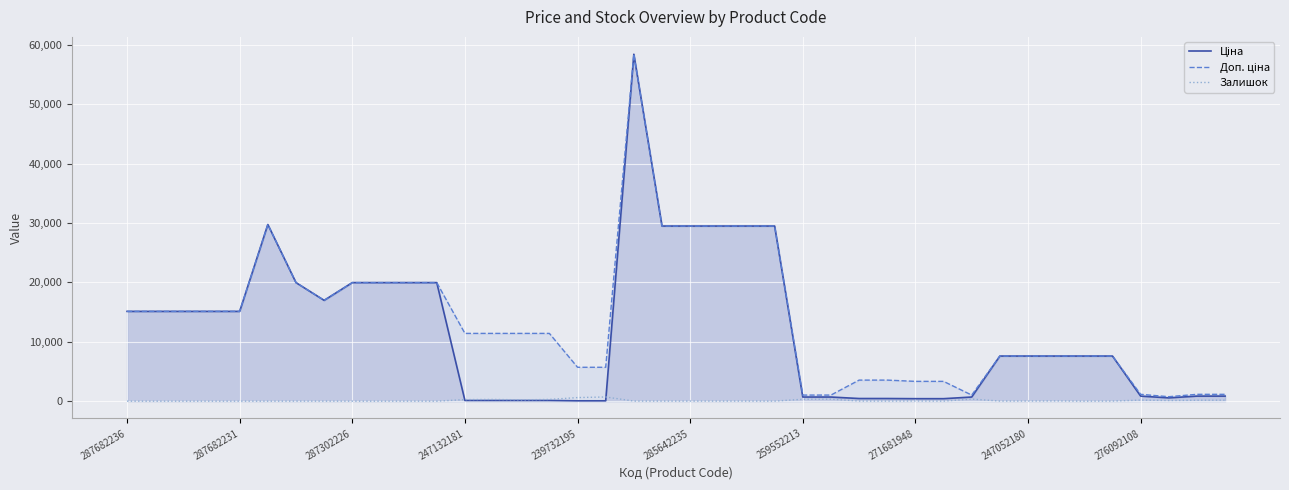

How many lines are shown in the chart?

3